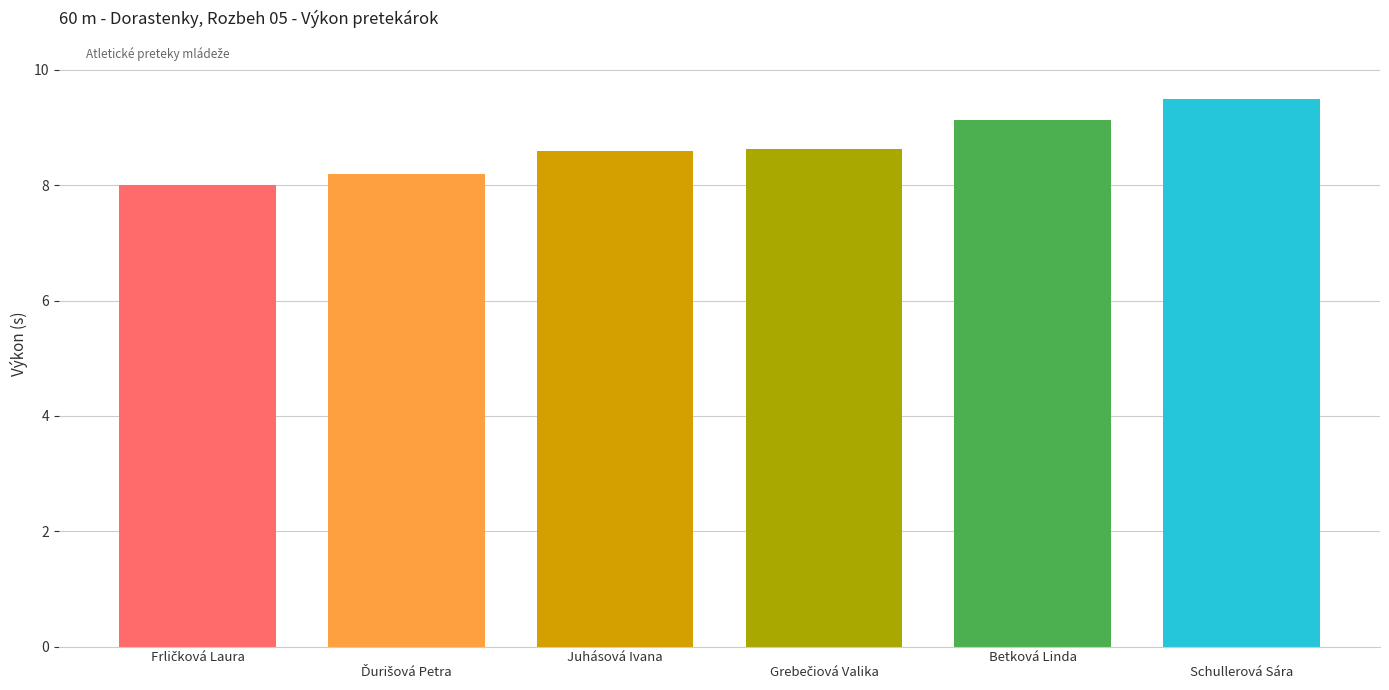

Approximately how many times larger is the value at 
Schullerová Sára compared to Betková Linda?

1.0